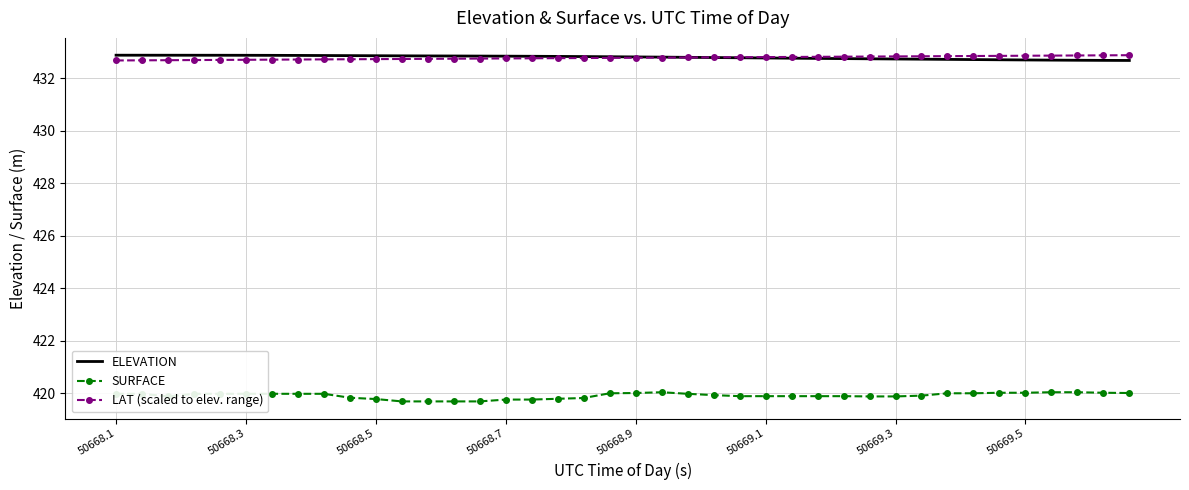

True or false: LAT (scaled to elev. range) and SURFACE intersect in this chart.

False